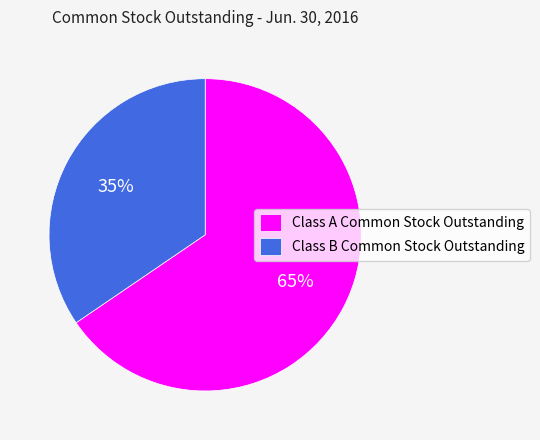

Which slice is the smallest?

Class B Common Stock Outstanding